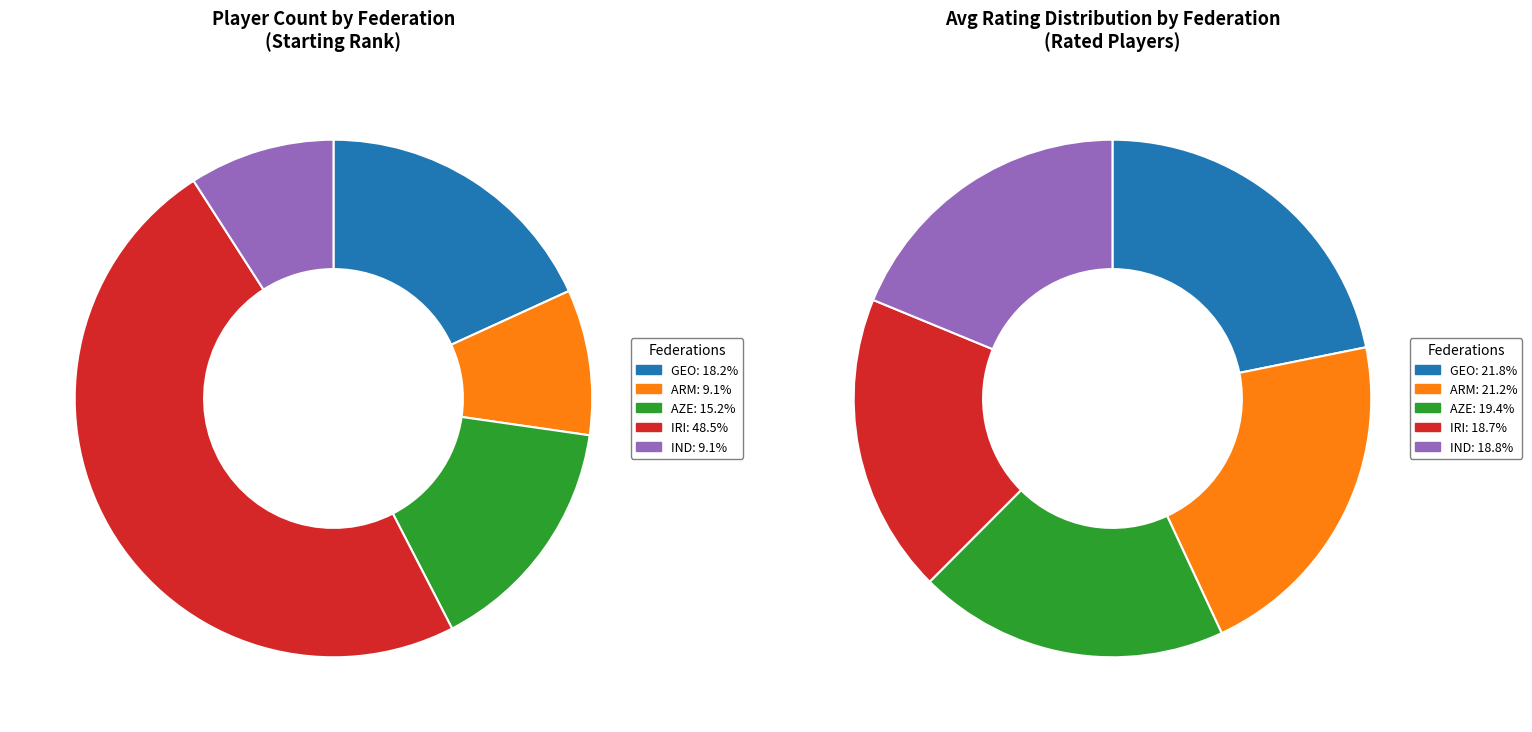

Approximately how many times larger is the value at AZE compared to ARM?

1.7